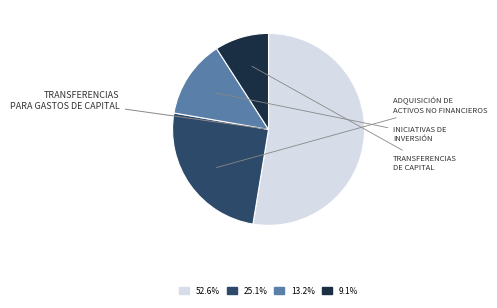

Does TRANSFERENCIAS PARA GASTOS DE CAPITAL represent more than half of the total?

Yes